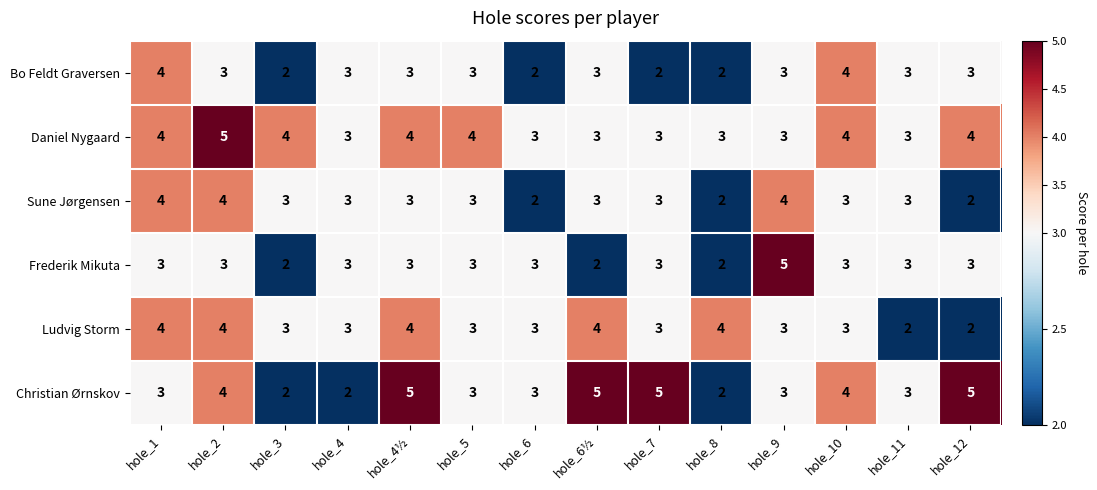

Read the Bo Feldt Graversen value at hole_2.

3